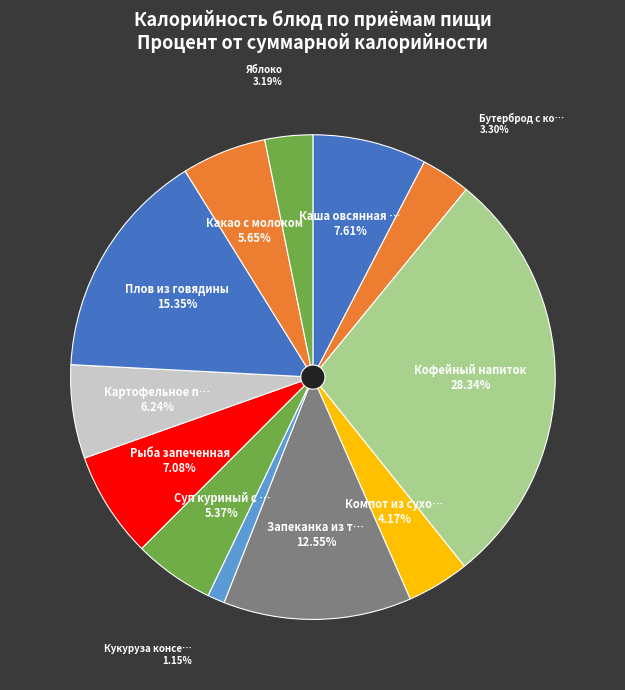

Does Бутерброд с колбасой account for over 50% of the chart?

No